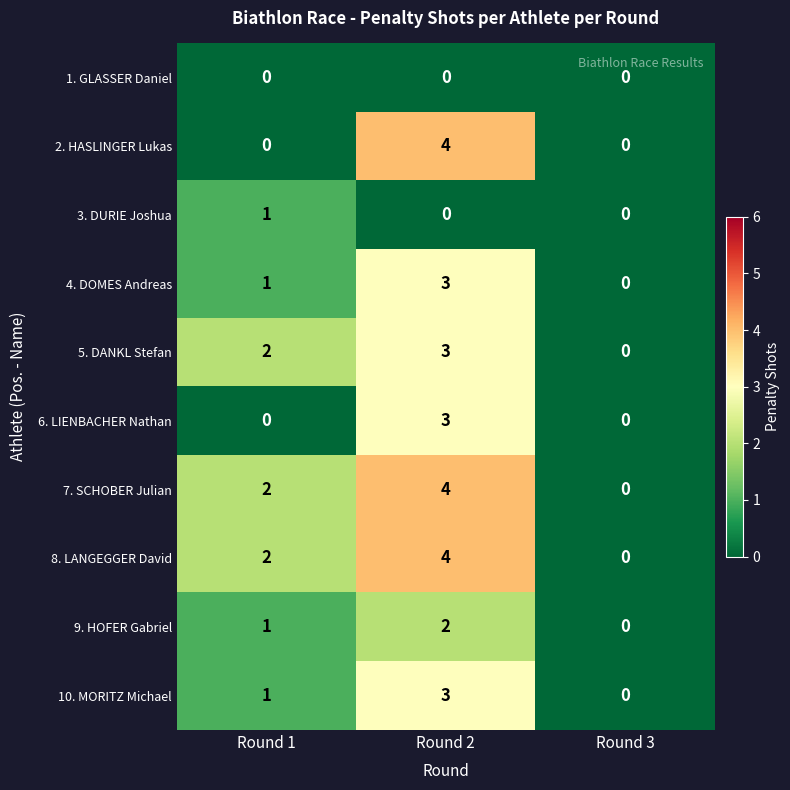

Reading right to left, transcribe all the data shown in this chart.

1. GLASSER Daniel: 0	0	0
2. HASLINGER Lukas: 0	4	0
3. DURIE Joshua: 0	0	1
4. DOMES Andreas: 0	3	1
5. DANKL Stefan: 0	3	2
6. LIENBACHER Nathan: 0	3	0
7. SCHOBER Julian: 0	4	2
8. LANGEGGER David: 0	4	2
9. HOFER Gabriel: 0	2	1
10. MORITZ Michael: 0	3	1